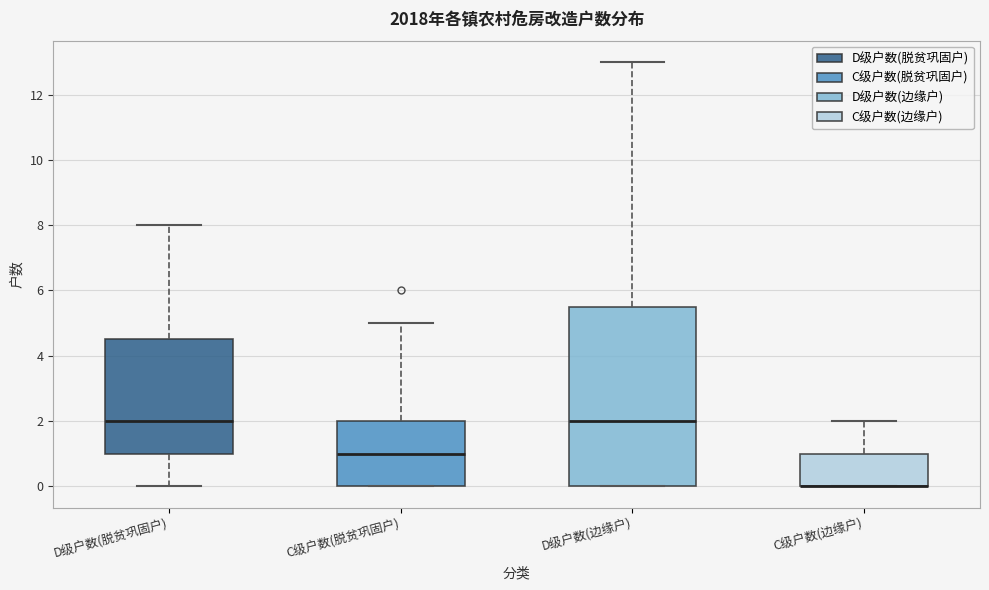

Where is the upper edge of the box for D级户数(边缘户) on the y-axis? The values are not printed on the chart, so give them approximately, as read against the axis.

5.6